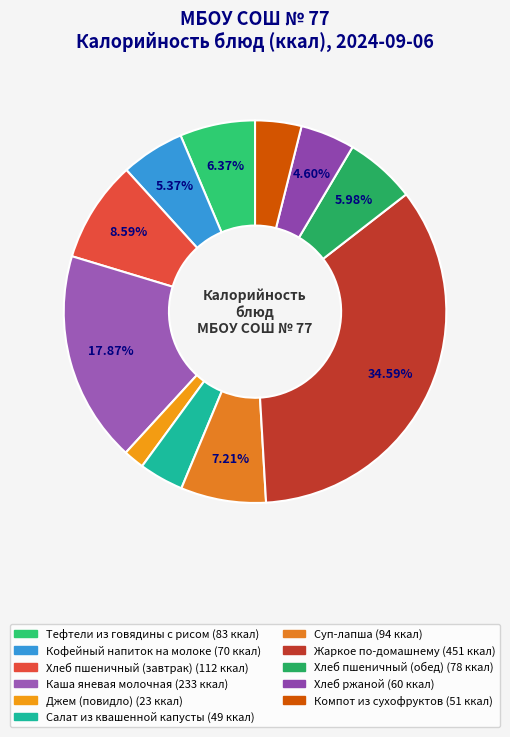

Count the number of slices in the pie.

11